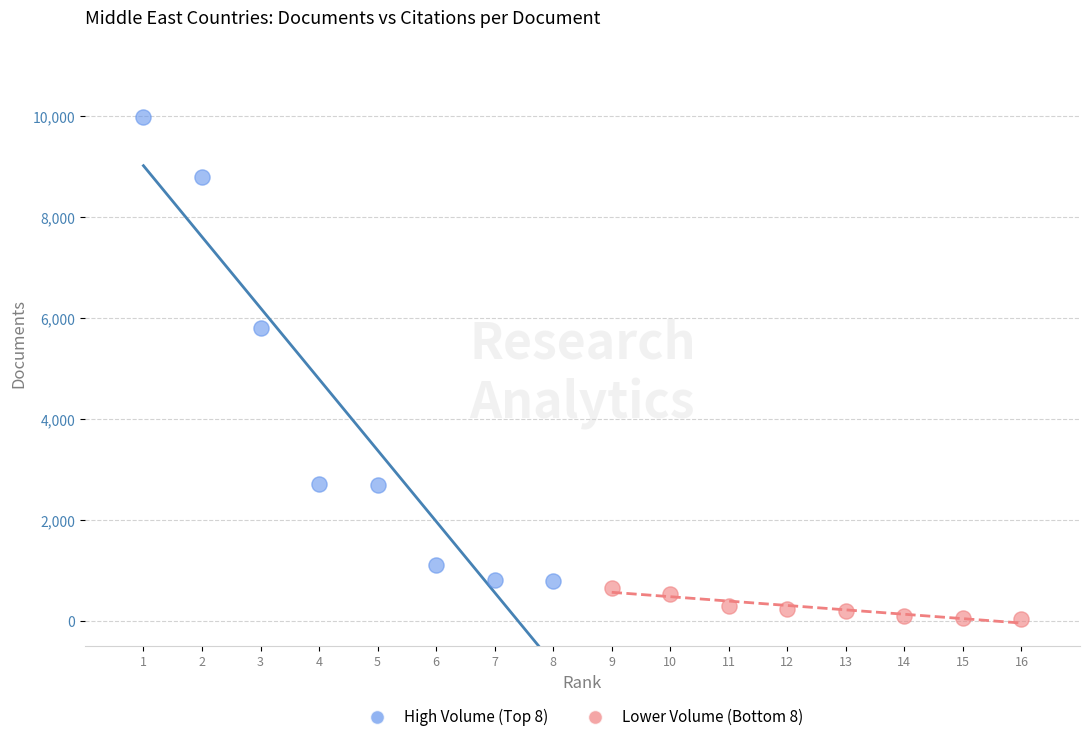

Which series contains the lowest Y value?

Lower Volume (Bottom 8)